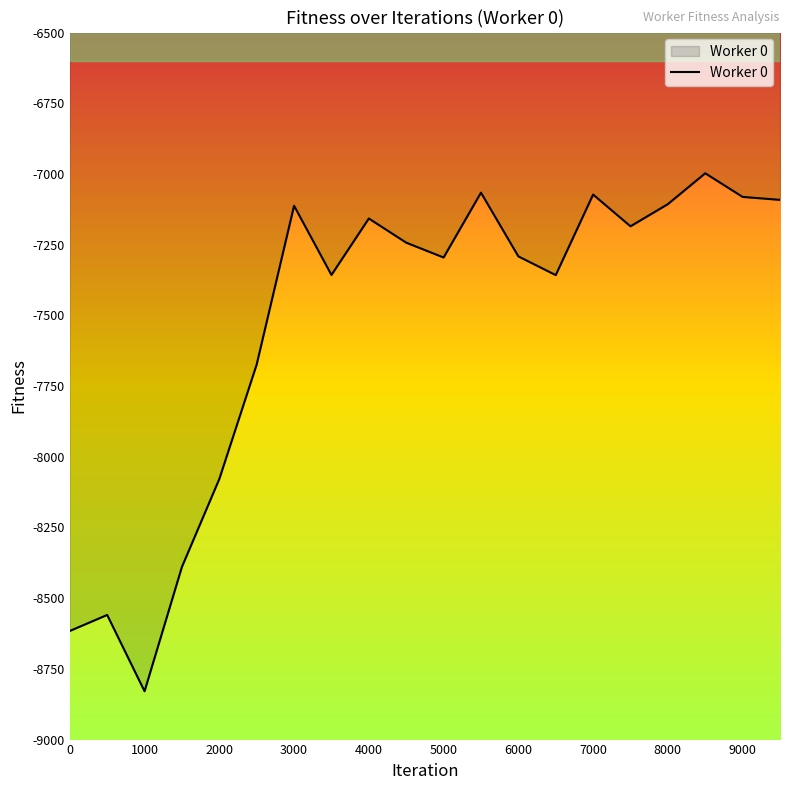

Does the chart have visible grid lines?

No